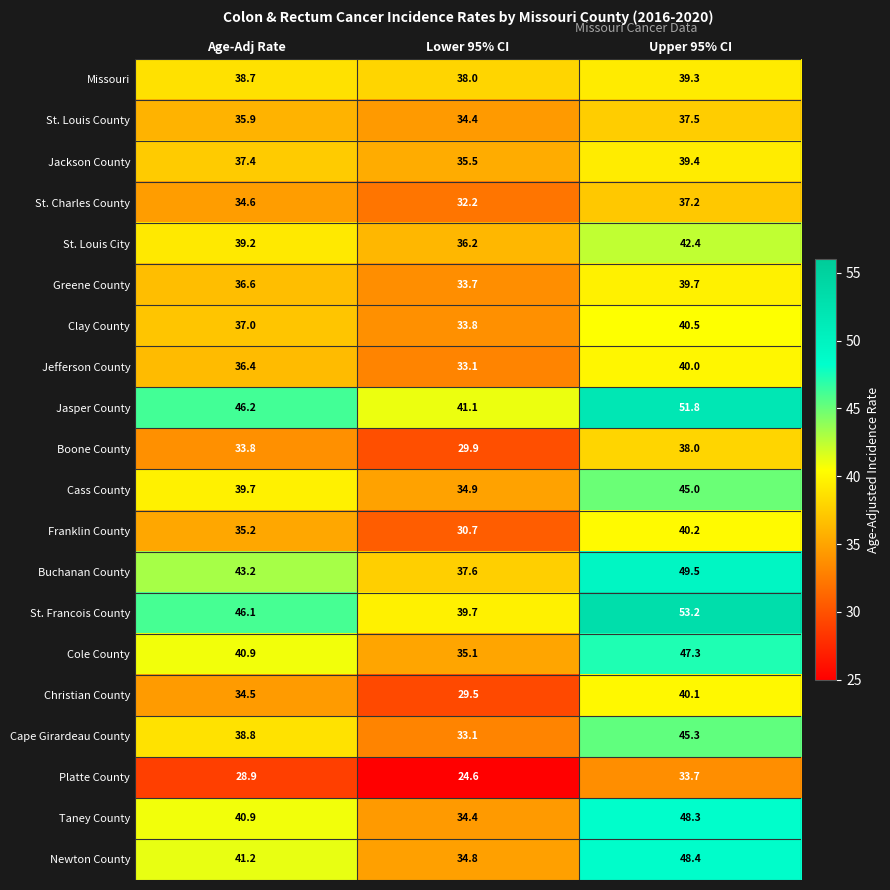

Between Age-Adj Rate and Upper 95% CI, which series saw the biggest shift?

Taney County